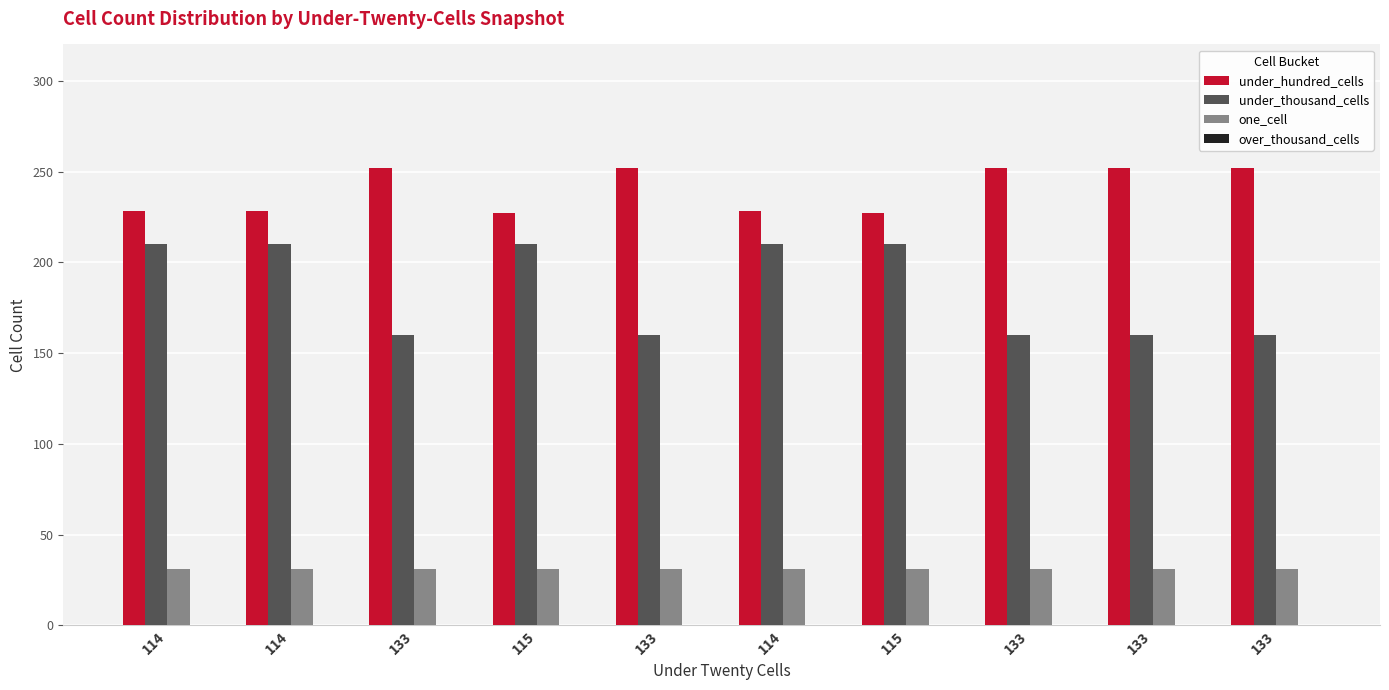

Are the bars grouped side by side (vs. stacked)?

Yes